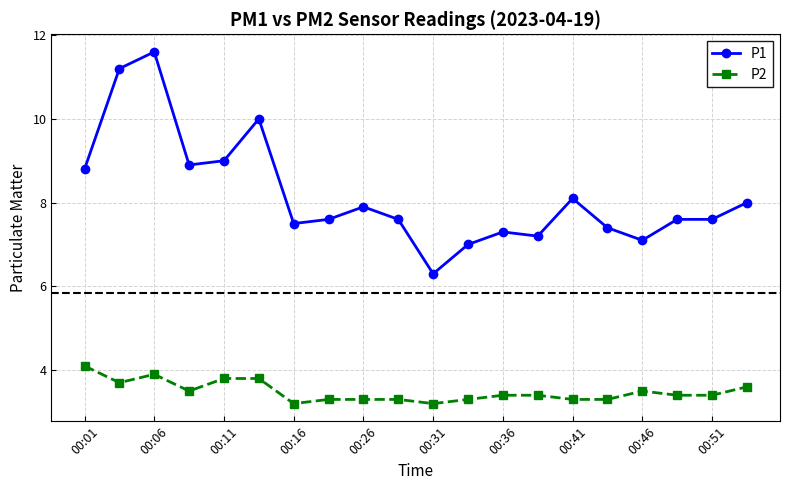

True or false: P1 and P2 cross at least once.

False